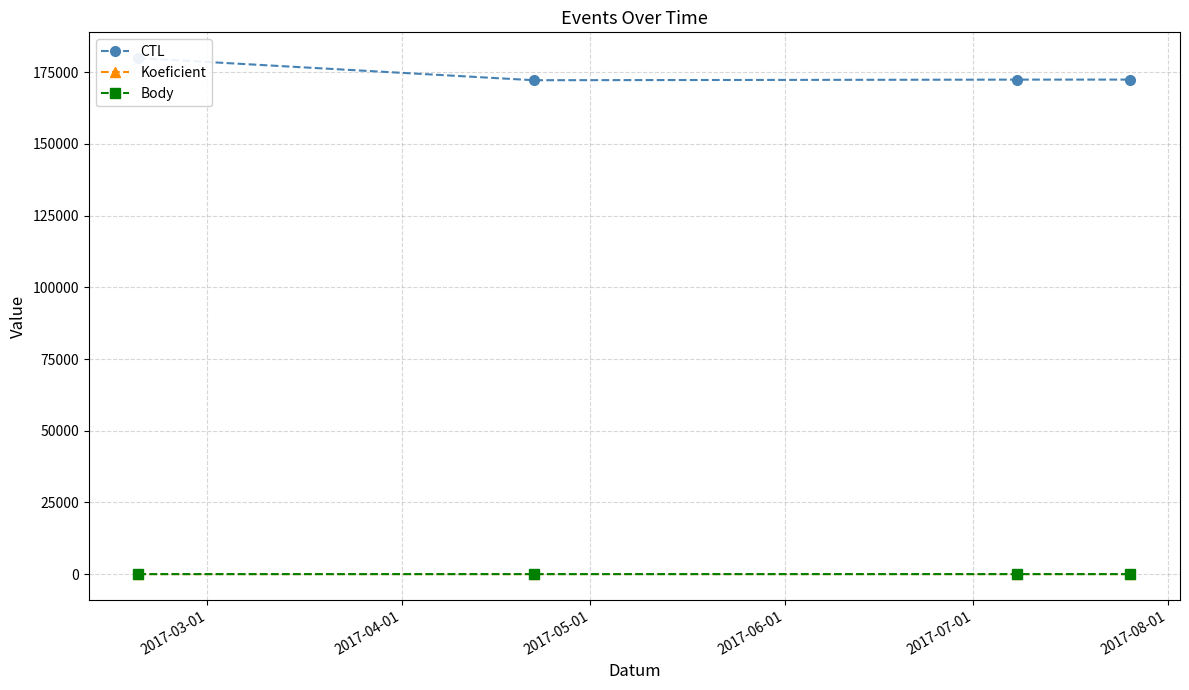

The value of Koeficient at 2017-05-01 is 5. True or false?

False